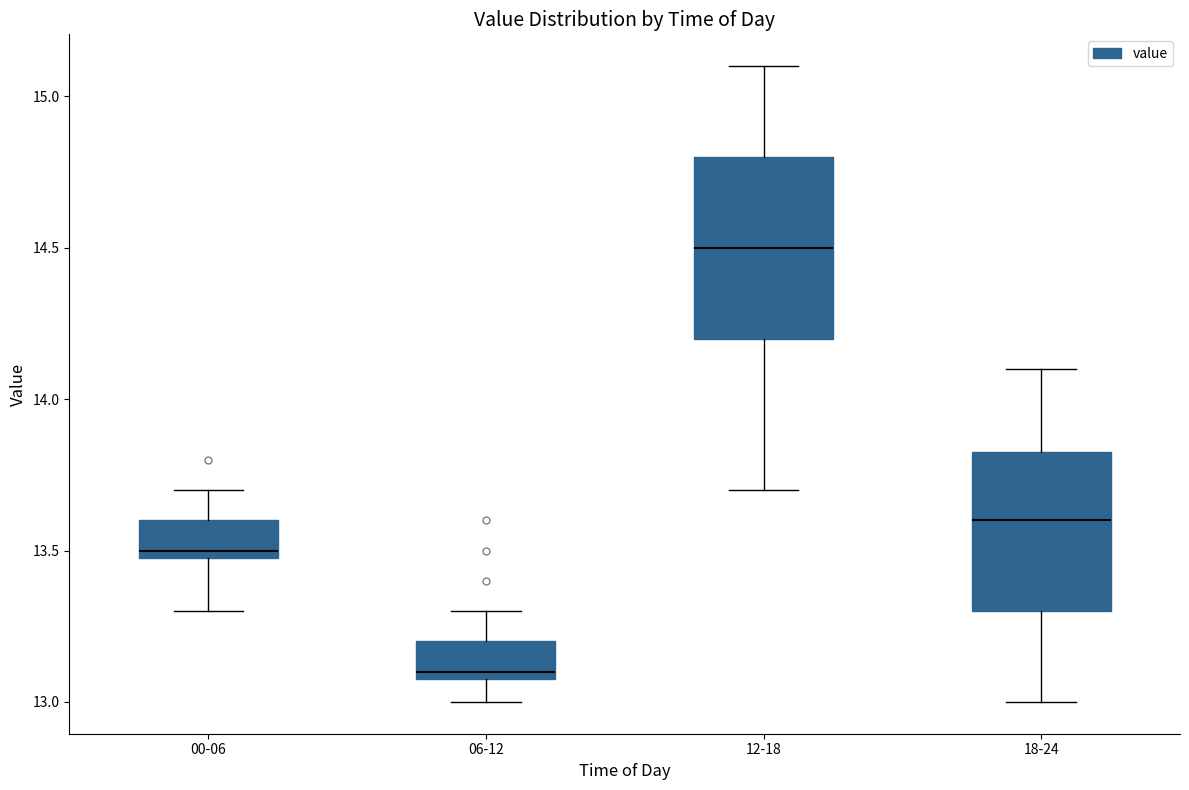

Comparing the boxes themselves (not the whiskers), which one is the tallest?

12-18